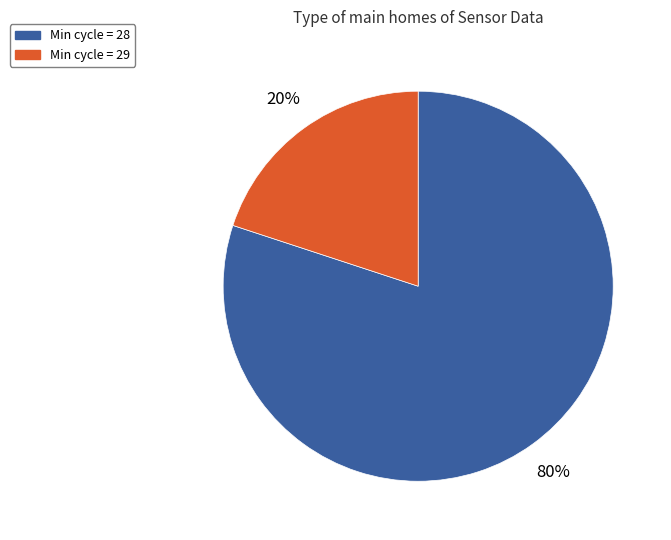

Is the sum of Min cycle = 29 and Min cycle = 28 greater than half?

Yes